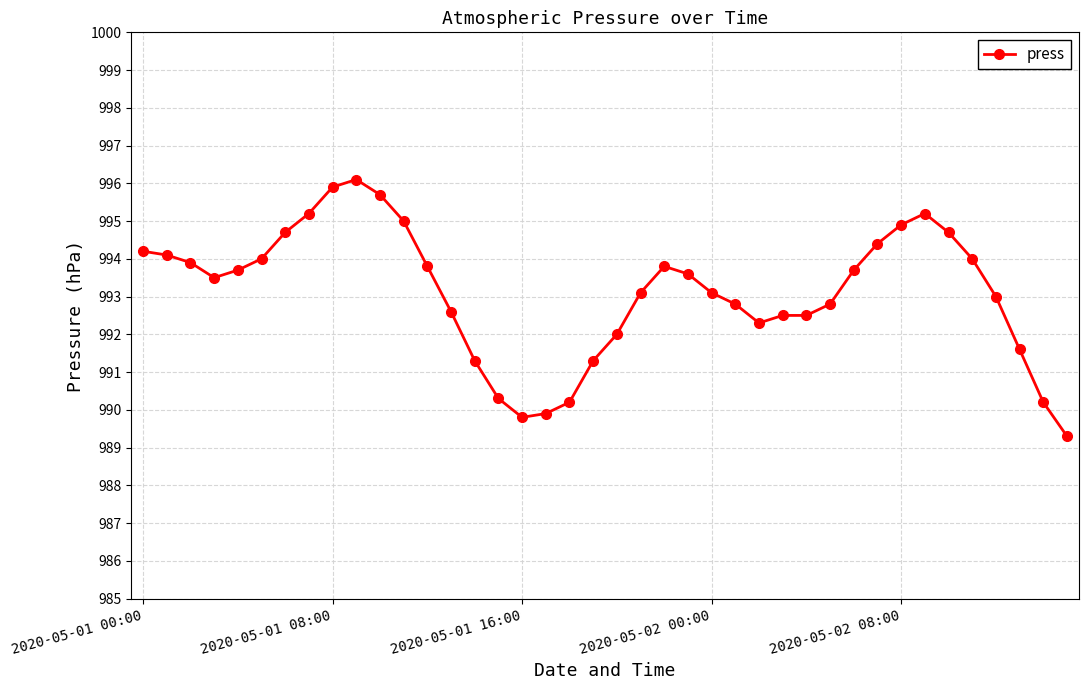

What is the value of the 11th point from the left?

995.7